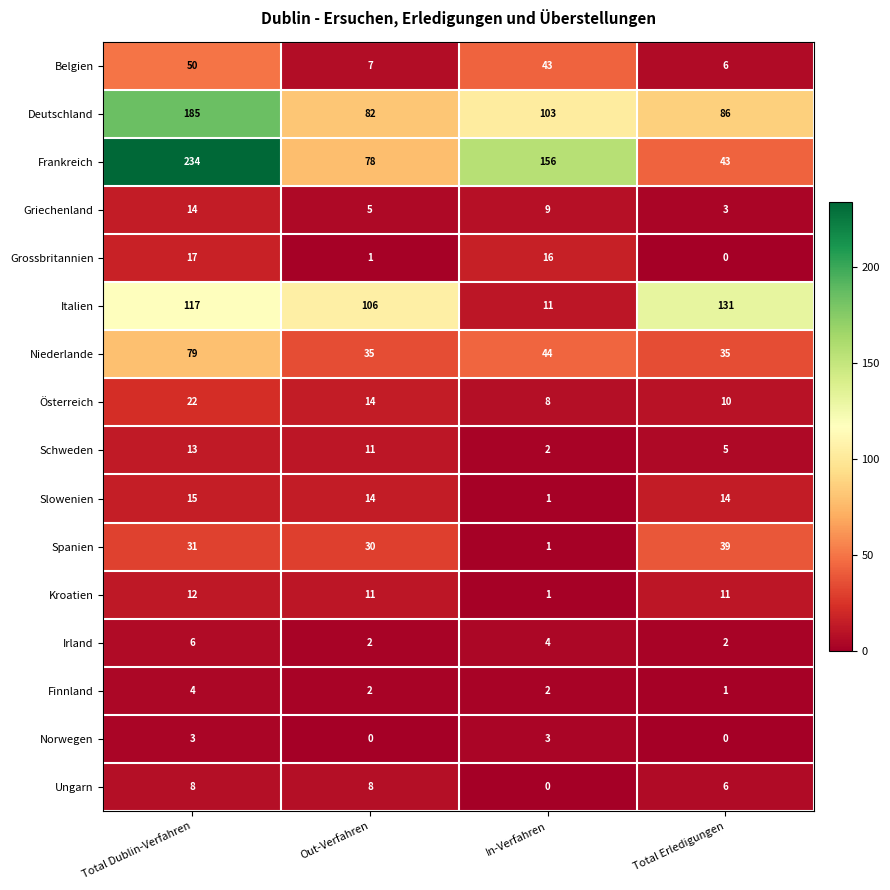

Is it true that Slowenien equals 8 at Total Erledigungen?

False